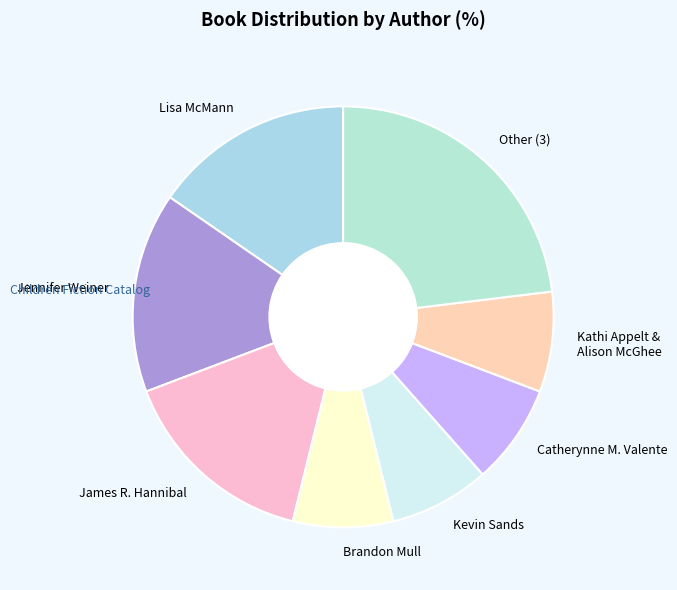

What is the largest slice in the pie chart?

Other (3)